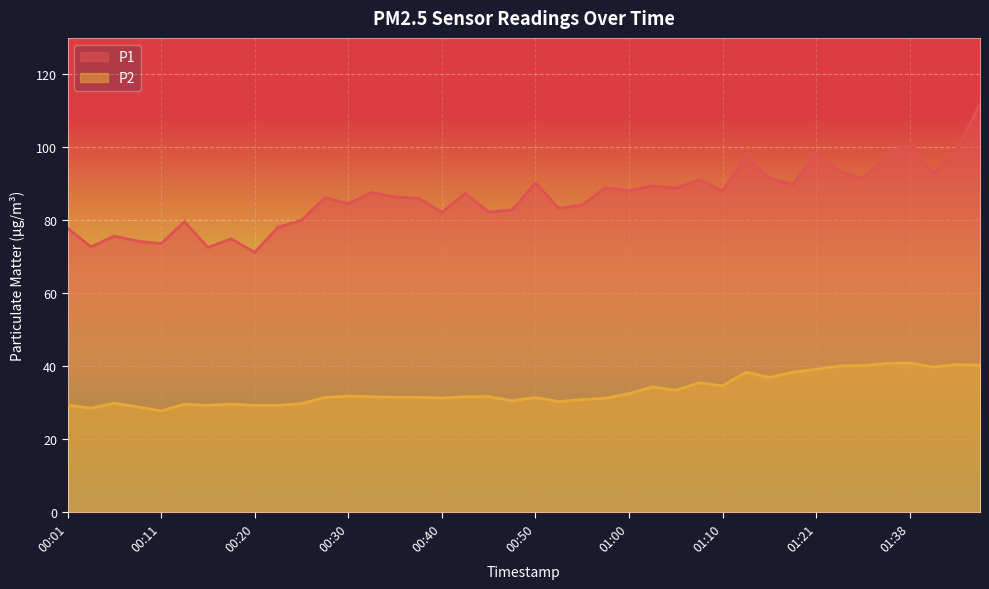

True or false: P1 has more than 1 interior local peaks.

True